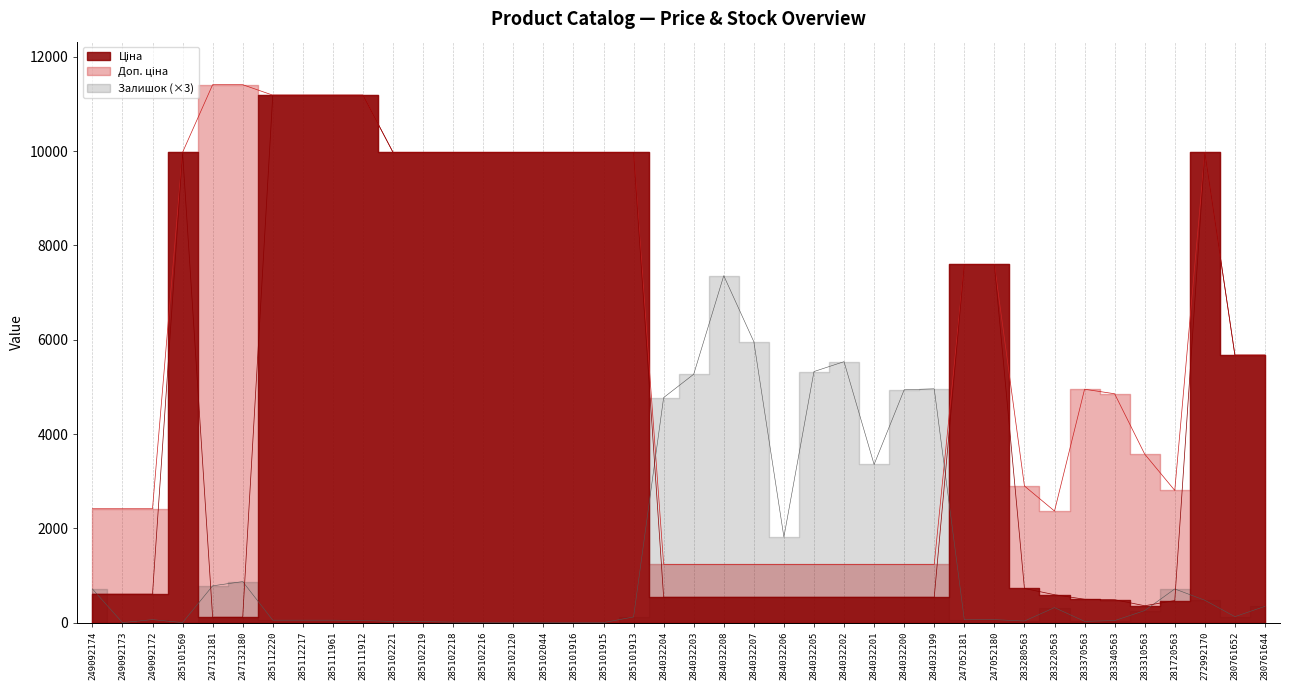

What is the difference between the highest and lowest values at 284032203?

4729.0